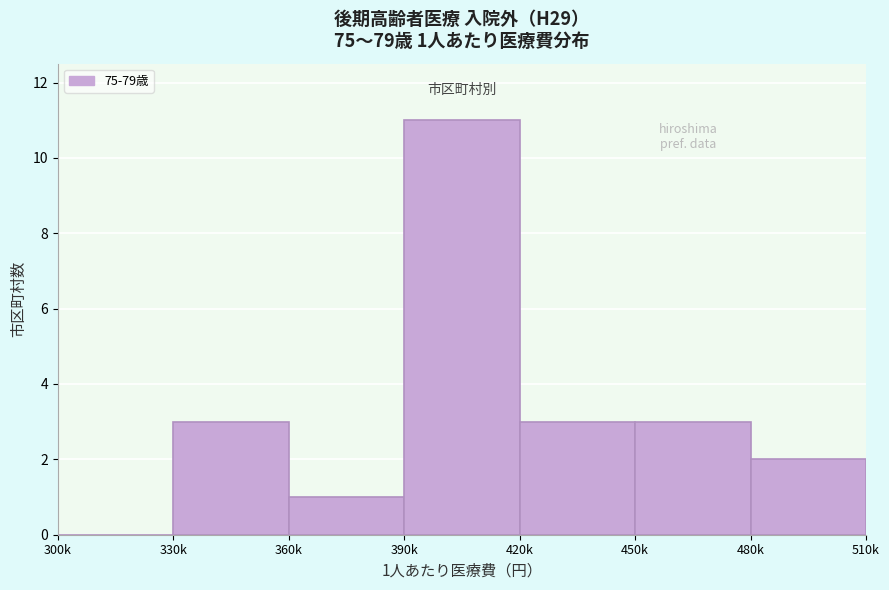

Reading left to right, extract all data points from this chart.

300k=0	330k=3	360k=1	390k=11	420k=3	450k=3	480k=2